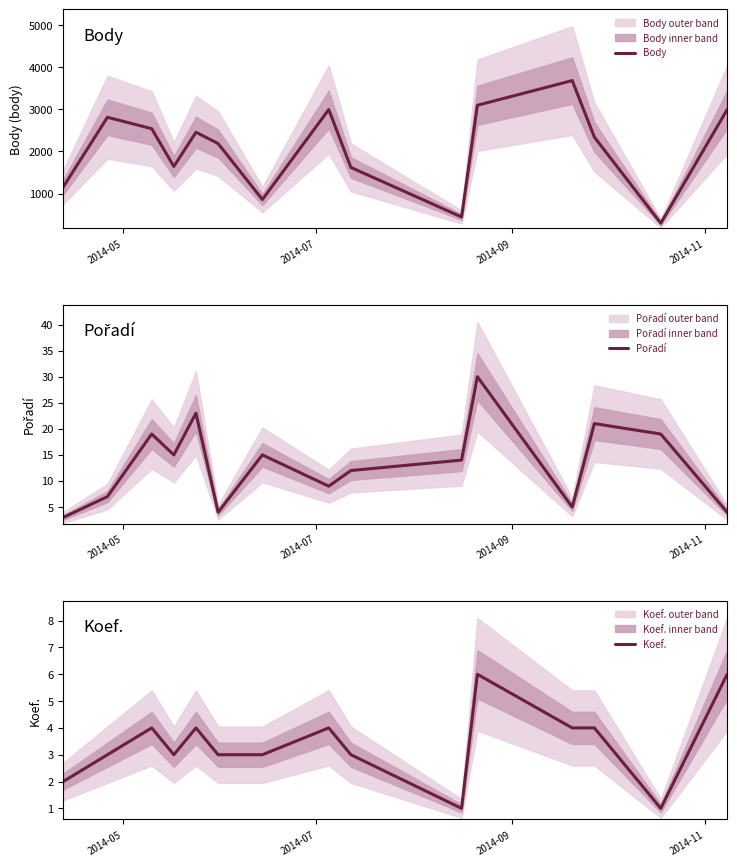

What is the lowest value of the Body series?

299